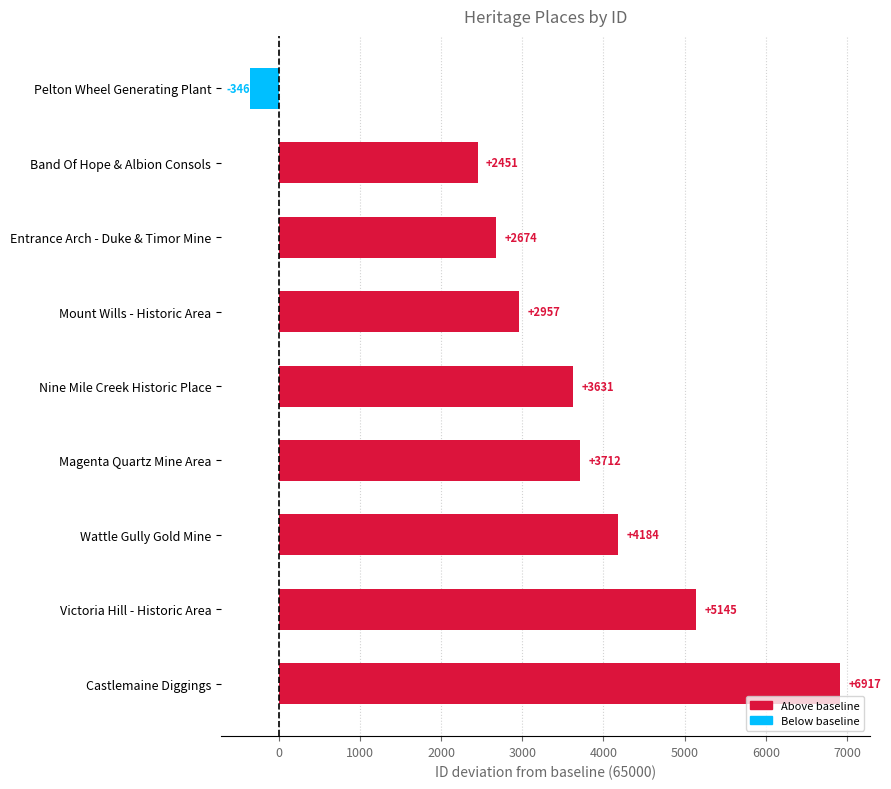

How many negative values are there?

1